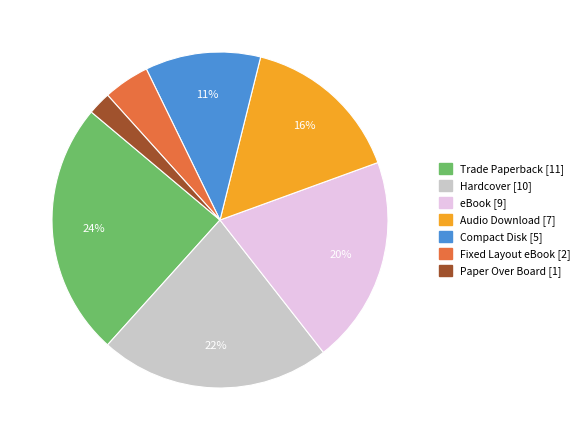

How many segments does this pie chart have?

7